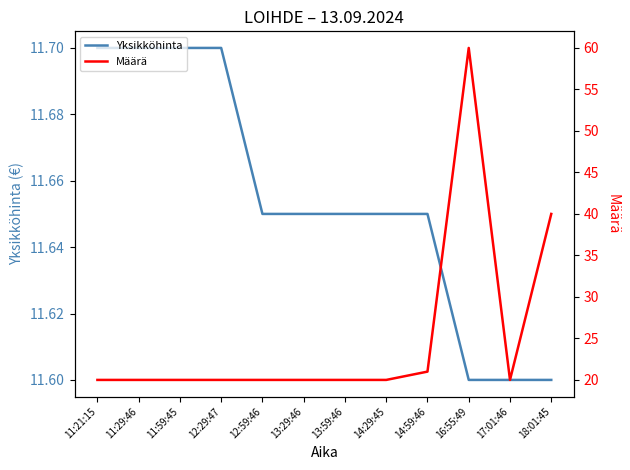

Where is Yksikköhinta nearest to the value 11?

16:55:49